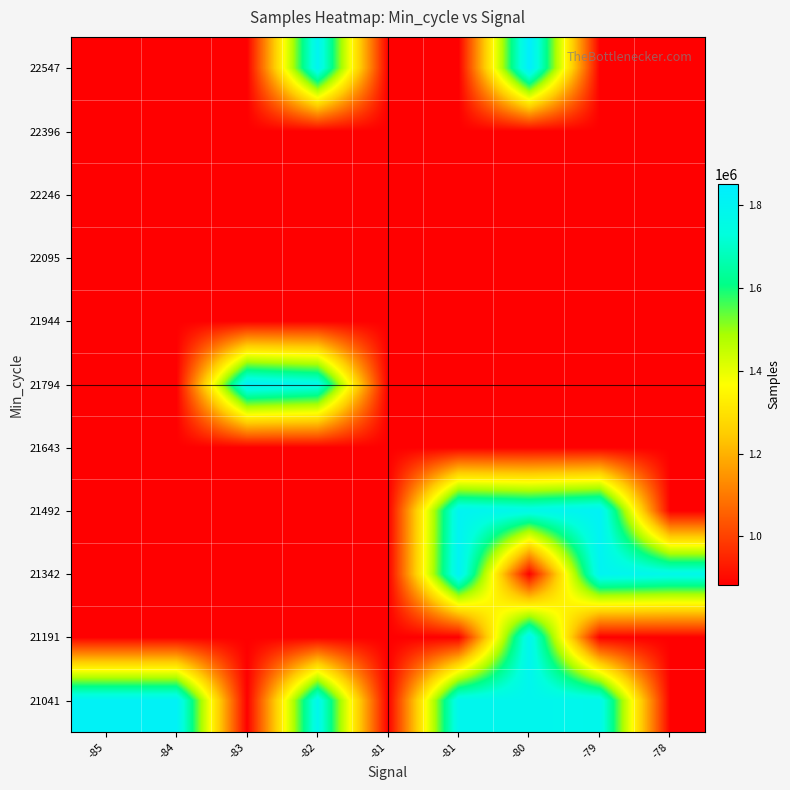

Which has a higher value, -85 or -78?

-85